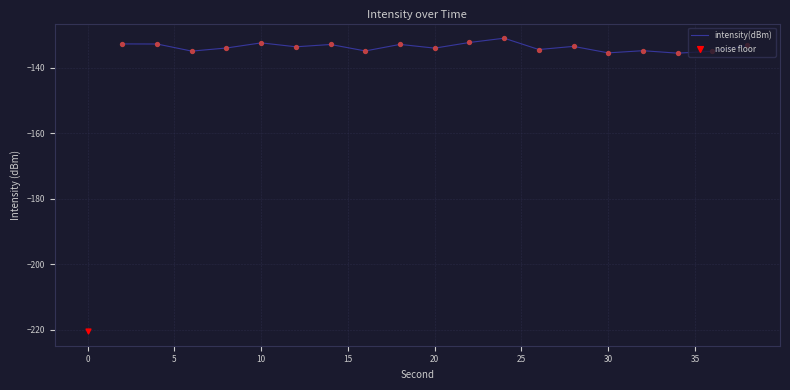

What is the highest value of the intensity(dBm) series?

-131.0